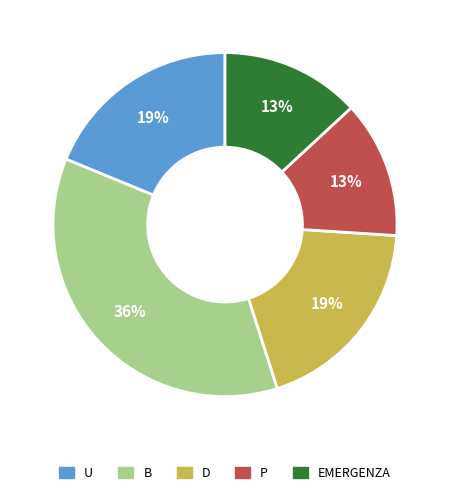

Approximately how many times larger is the value at P compared to D?

0.7